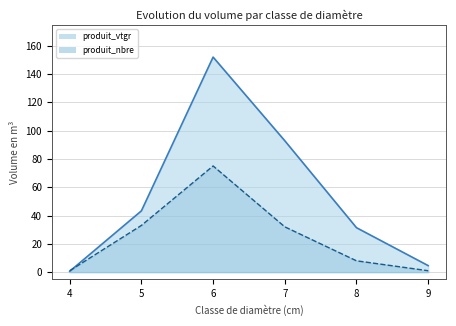

What is the difference between the maximum and second lowest values in the produit_nbre series?

74.0